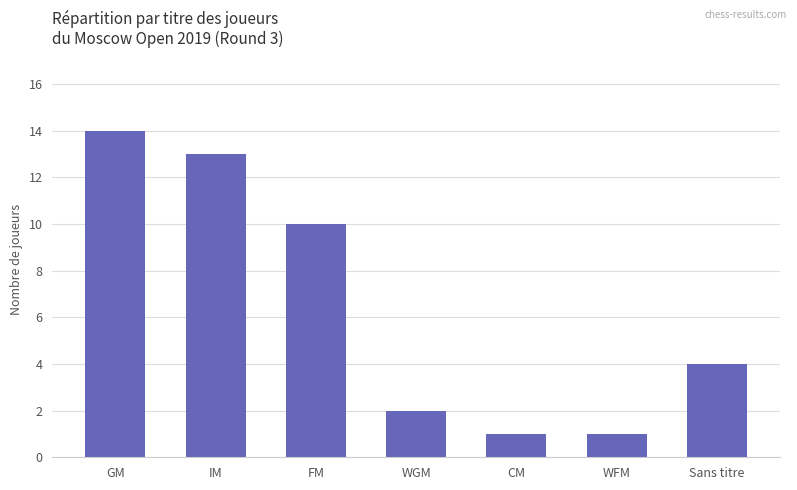

At which category does the chart reach its peak across all series?

GM